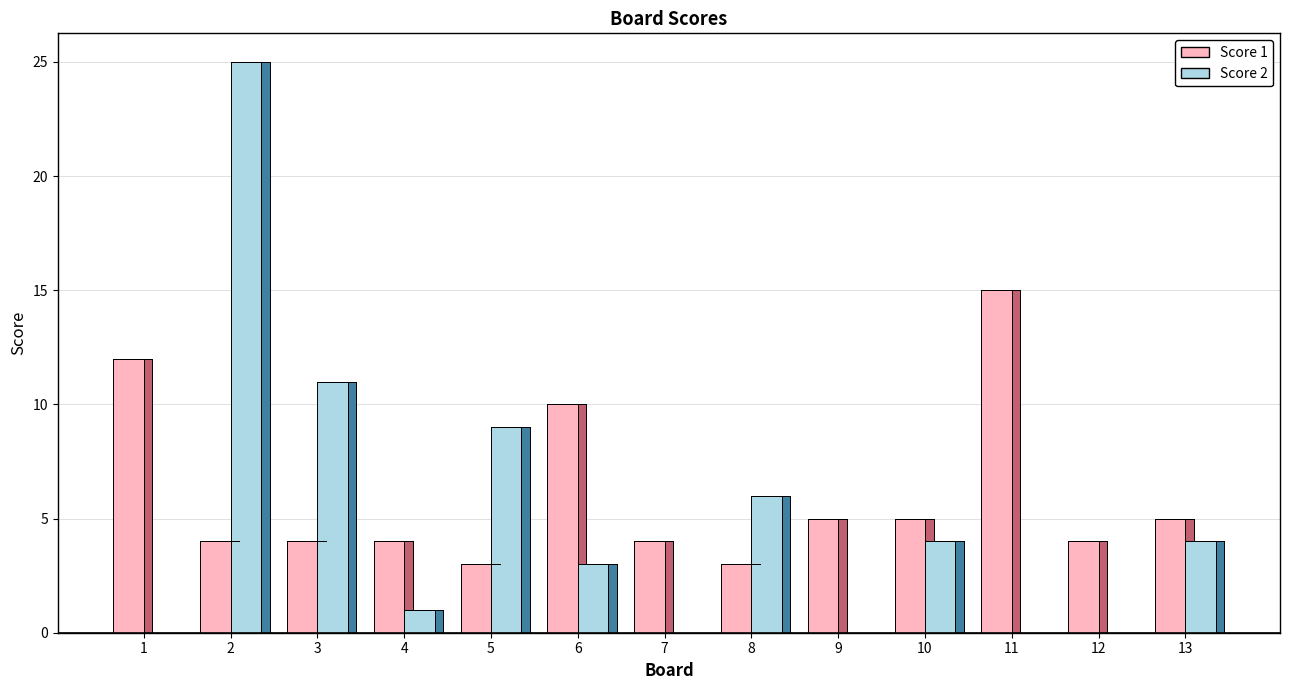

What is the difference between the Score 2 values at 6 and 11?

3